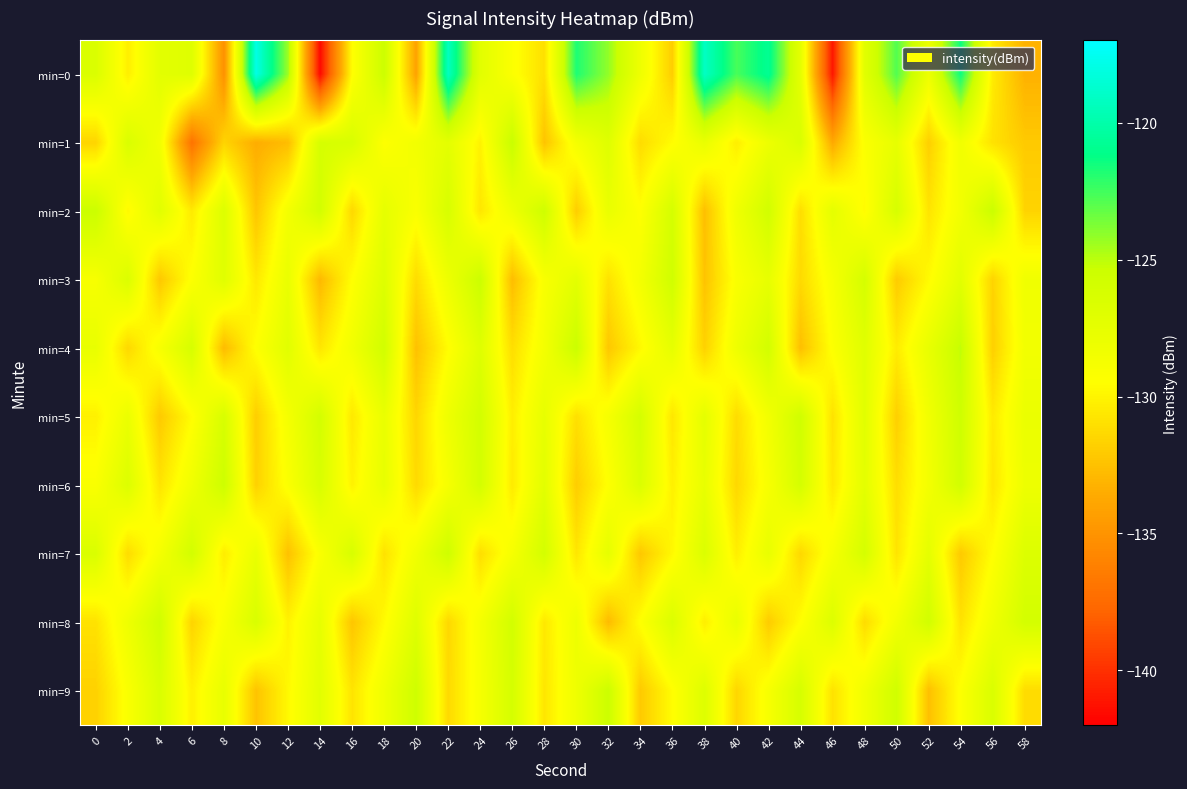

The min=3 series shows -213.2 at 24. True or false?

False